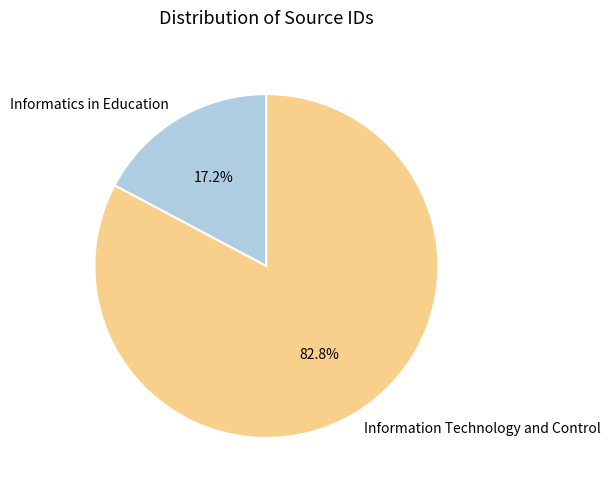

How much of the chart is everything except Information Technology and Control?

17.2%